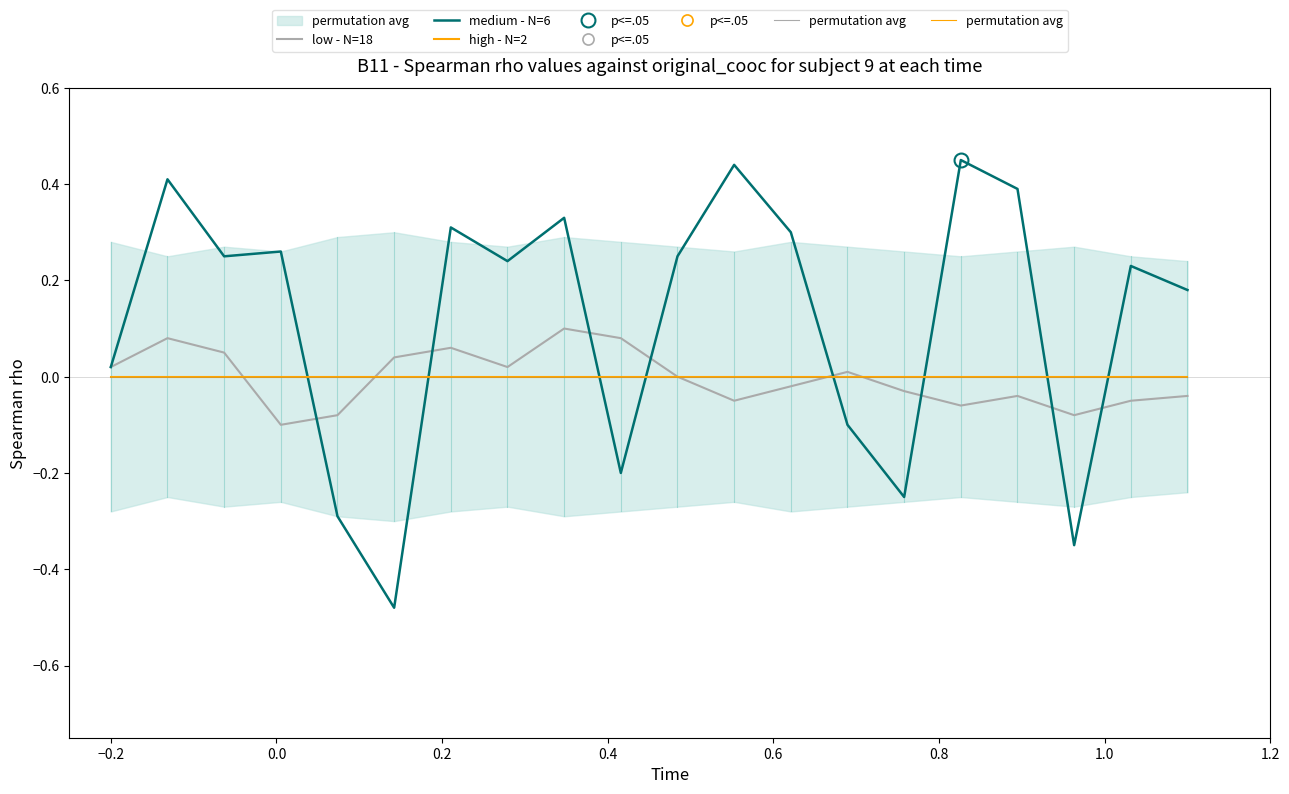

How many lines are shown in the chart?

3